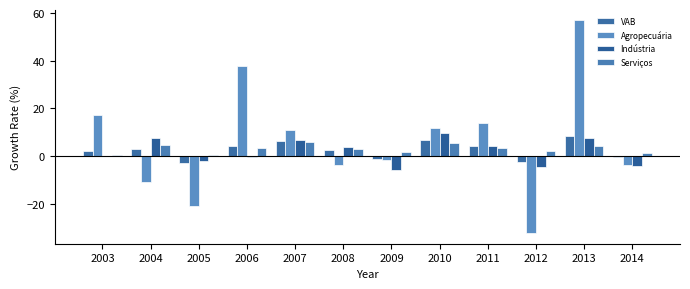

How many data points does each series have?

12